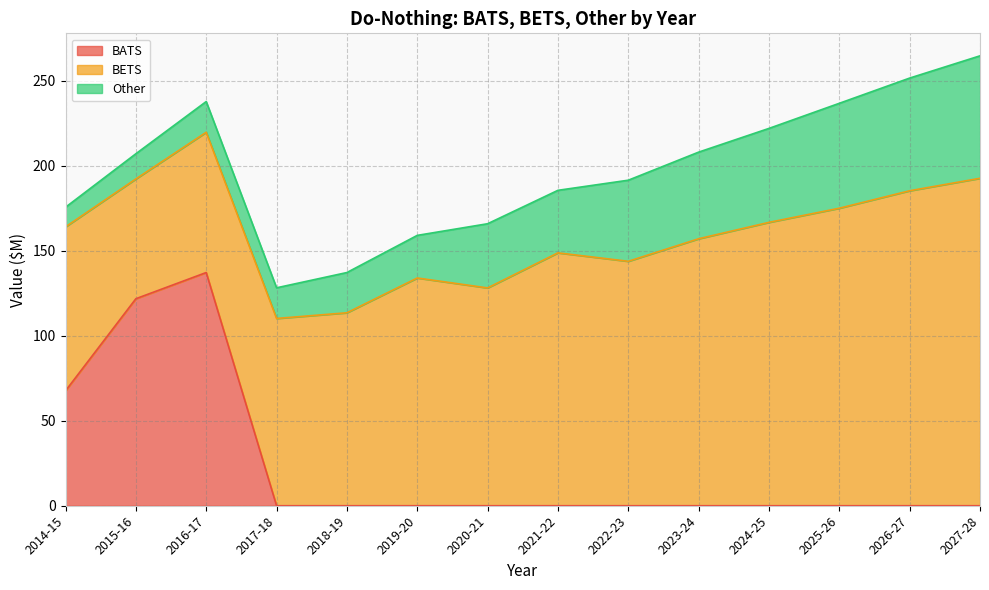

True or false: Other and BETS cross at least once.

False